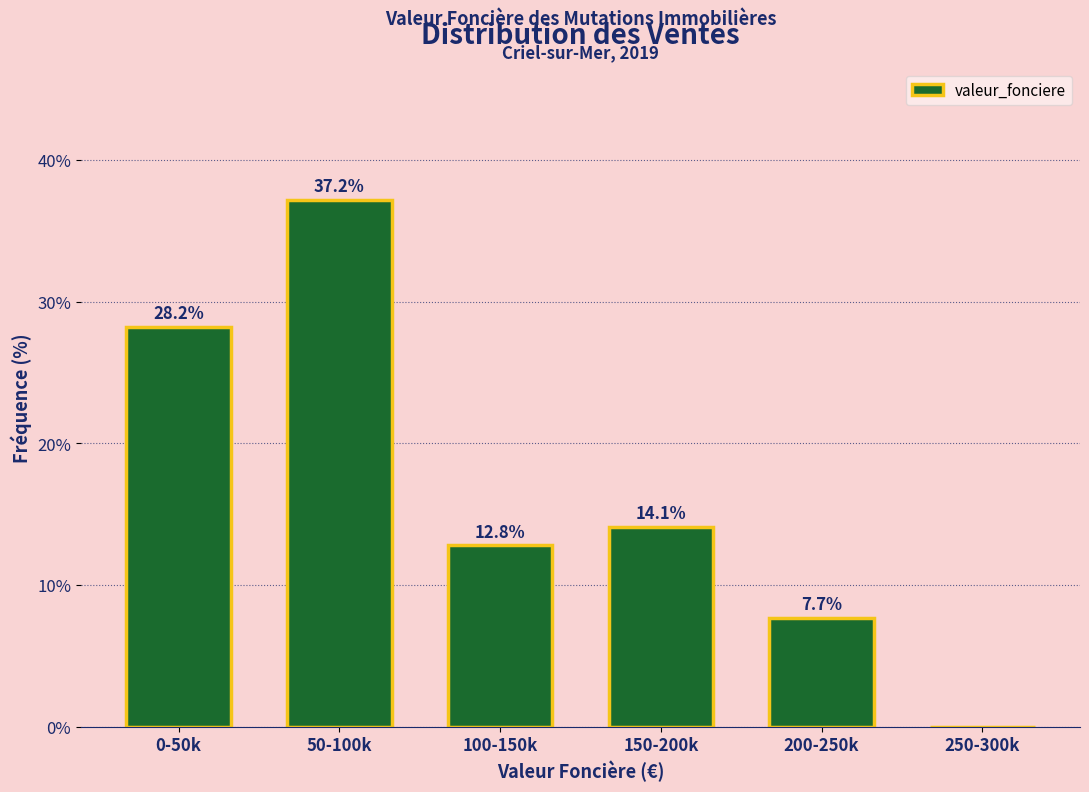

Reading left to right, what are all the values shown in this chart?

0-50k=28.2	50-100k=37.2	100-150k=12.8	150-200k=14.1	200-250k=7.7	250-300k=0.0